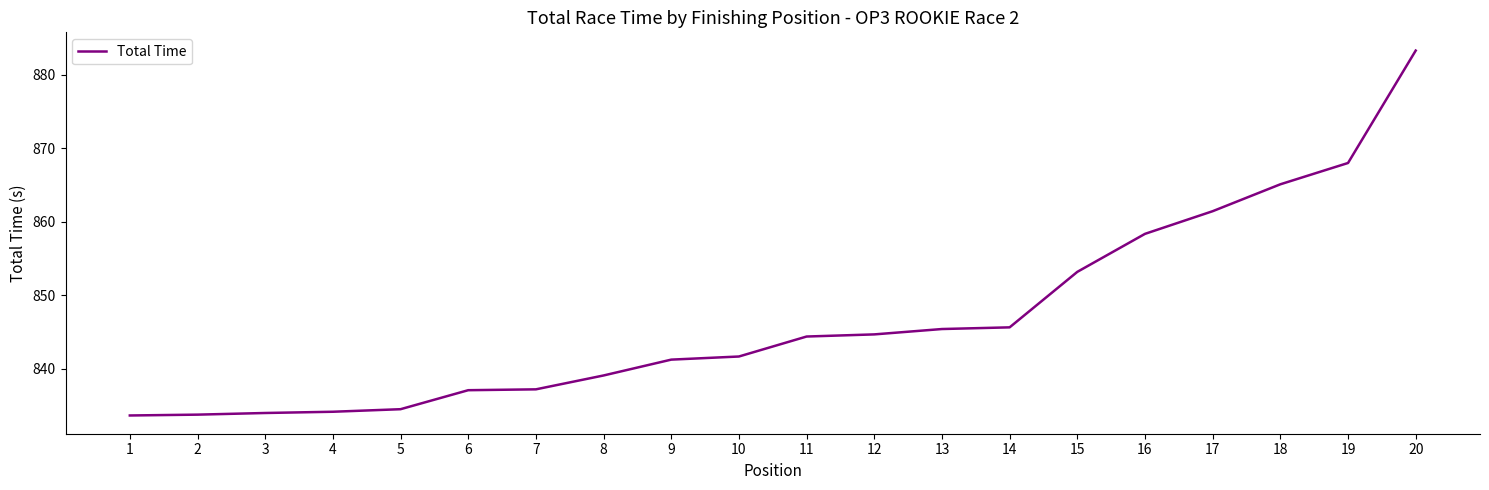

What is the ratio of the value at 10 to the value at 11?

1.0